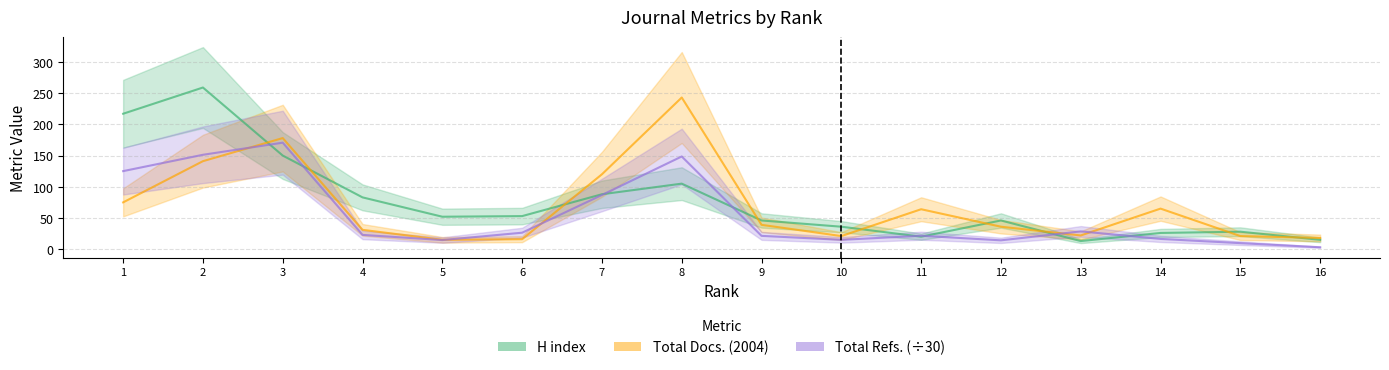

What is the spread (max minus min) of values at 5?

37.4